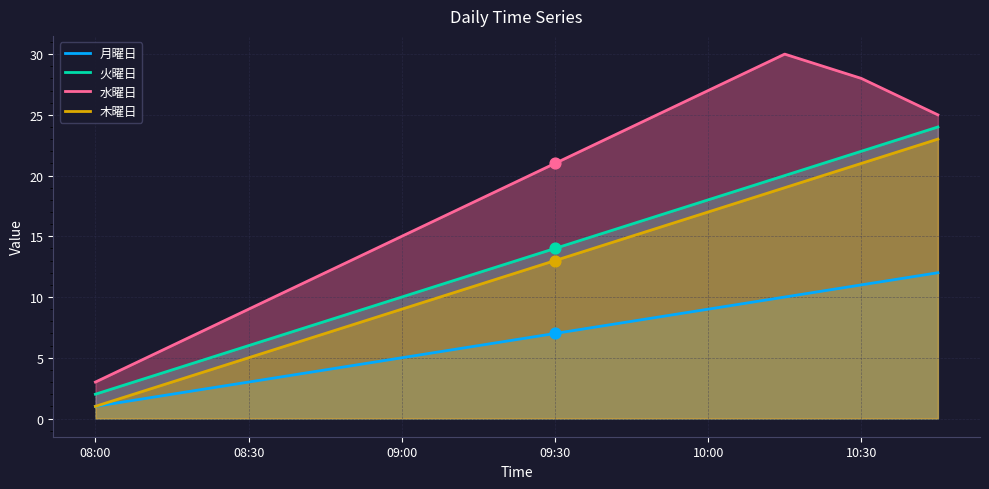

Which series contains the highest Y value?

水曜日